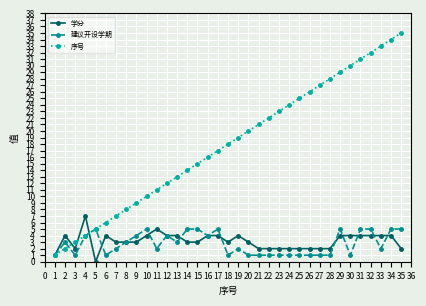

Is the value of 学分 at 6 greater than the value of 序号 at 21?

No